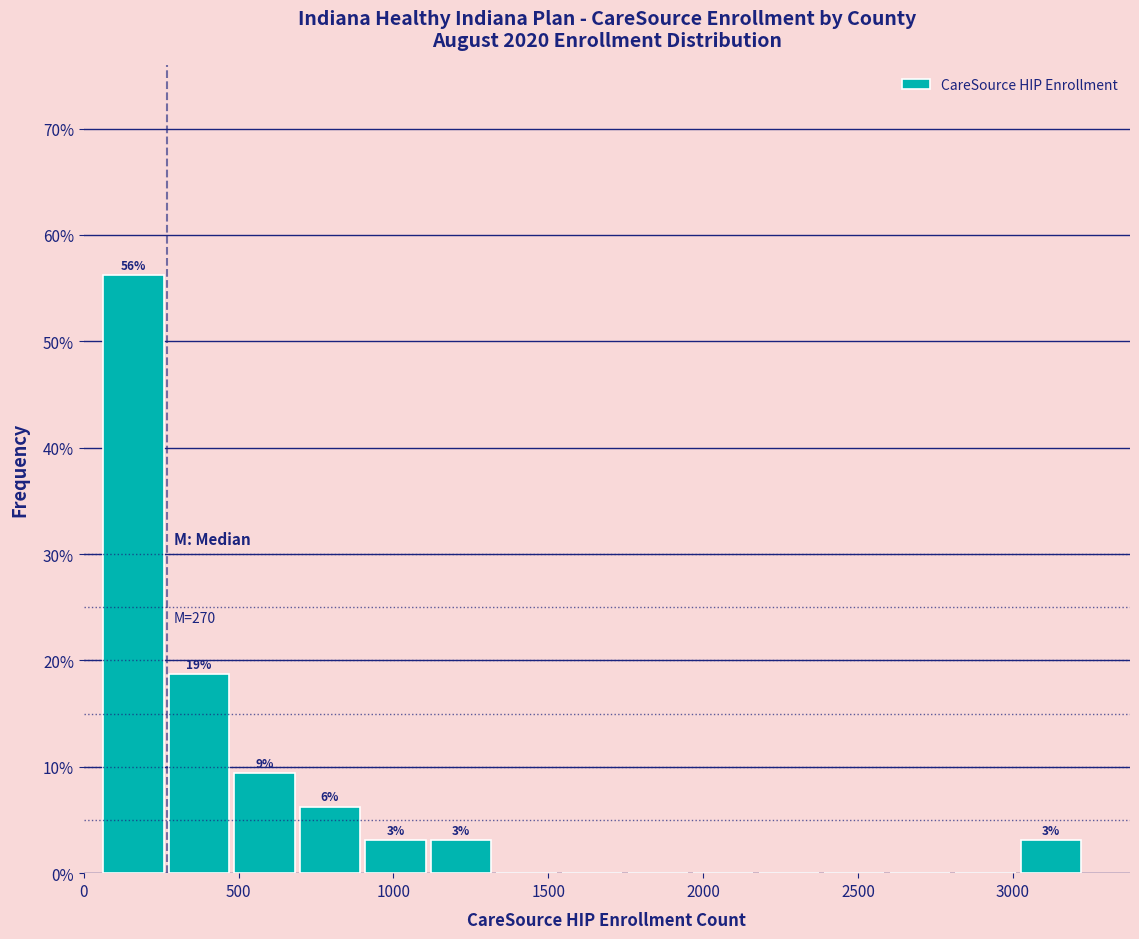

Which range on the x-axis has the tallest bar?

50 to 250